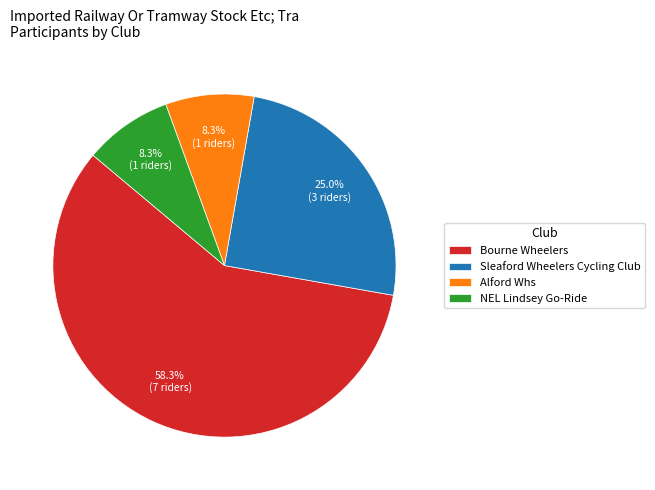

How many slices are in this pie chart?

4